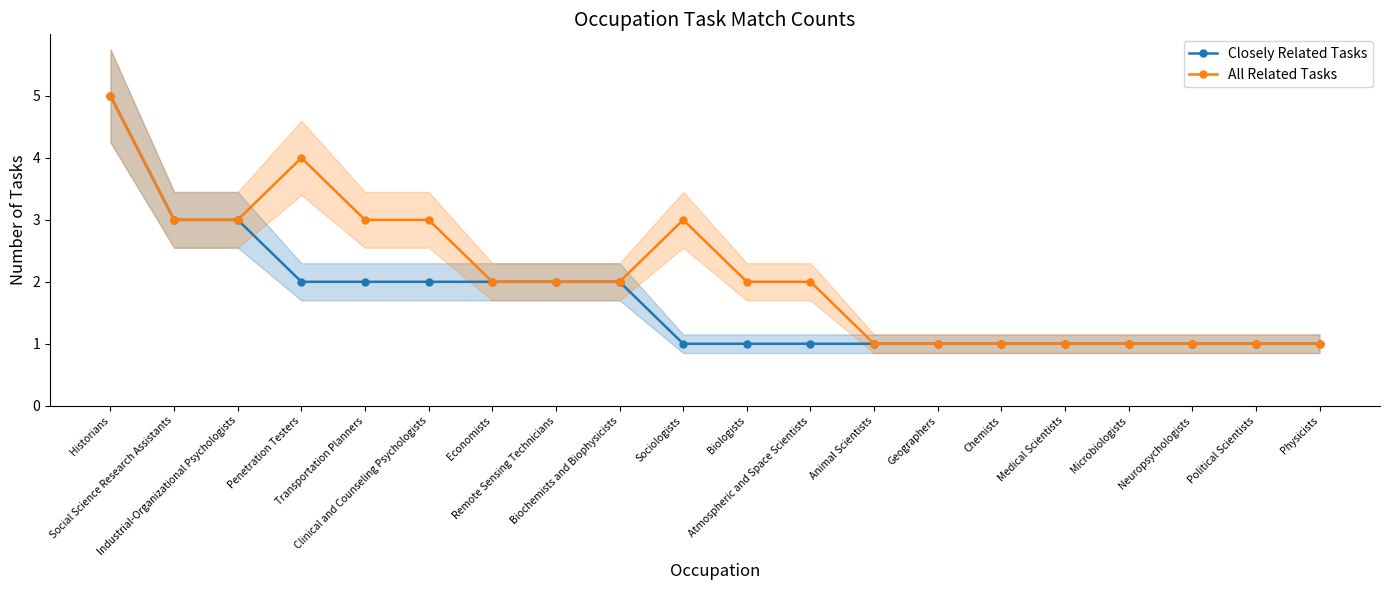

What are all the series names shown in the legend?

Closely Related Tasks, All Related Tasks